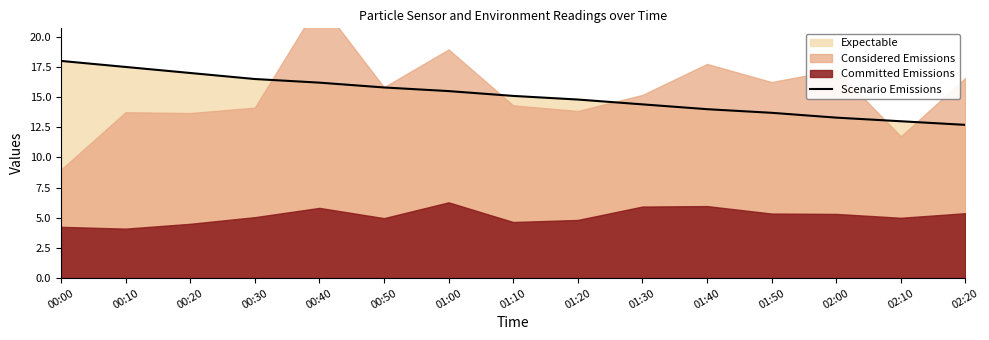

At which category does the chart reach its minimum across all series?

02:20